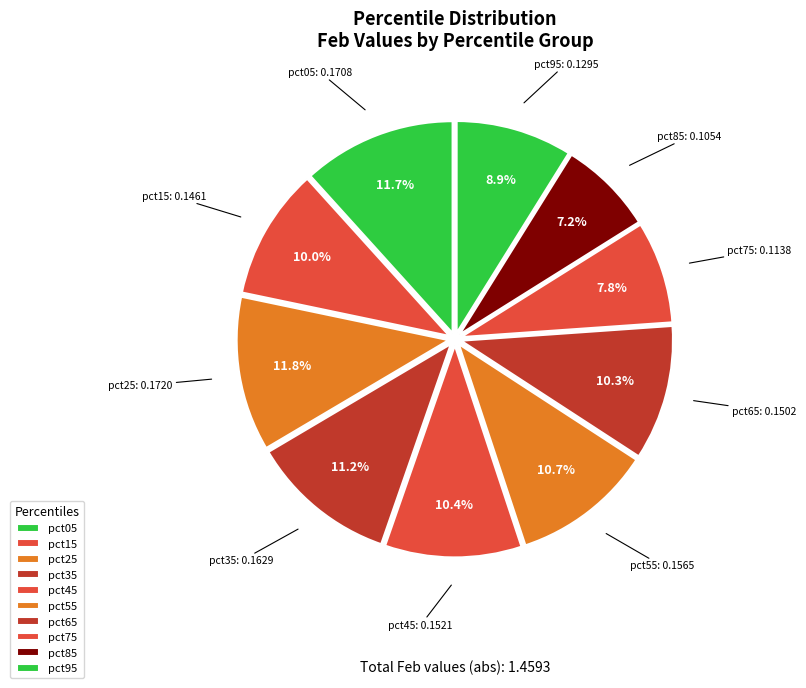

How many segments does this pie chart have?

10